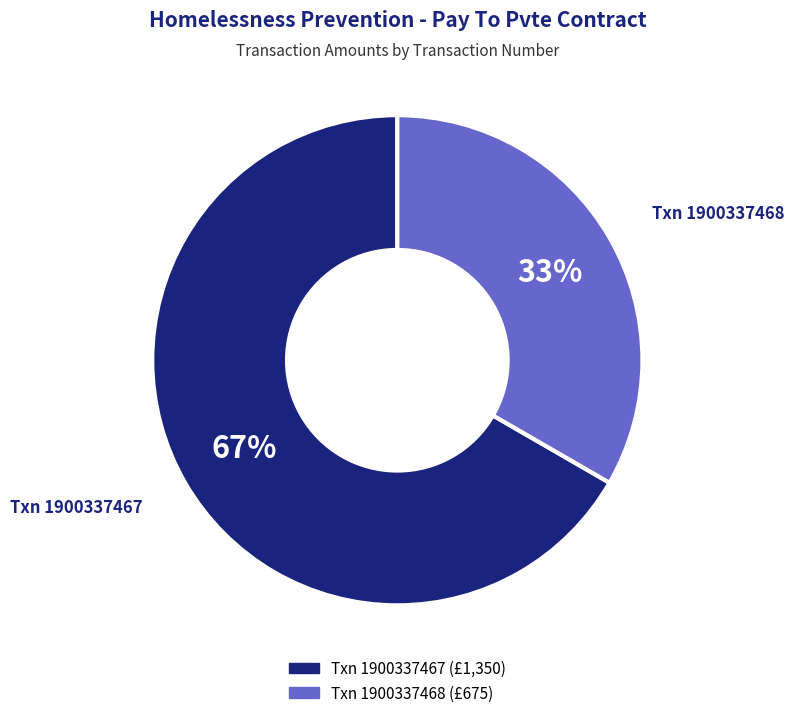

How many segments does this pie chart have?

2